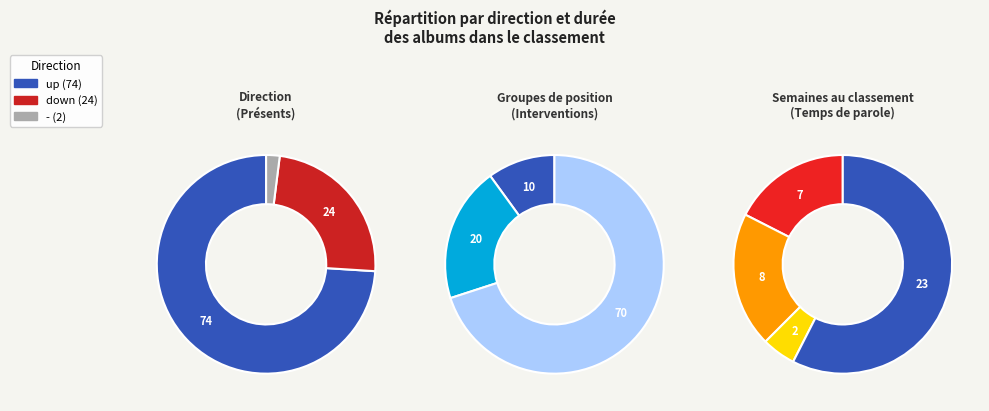

How many slices are in this pie chart?

3